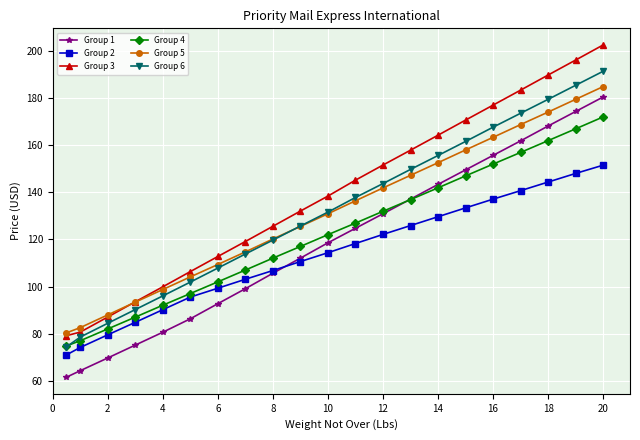

Is this an area chart (filled region under the line)?

No